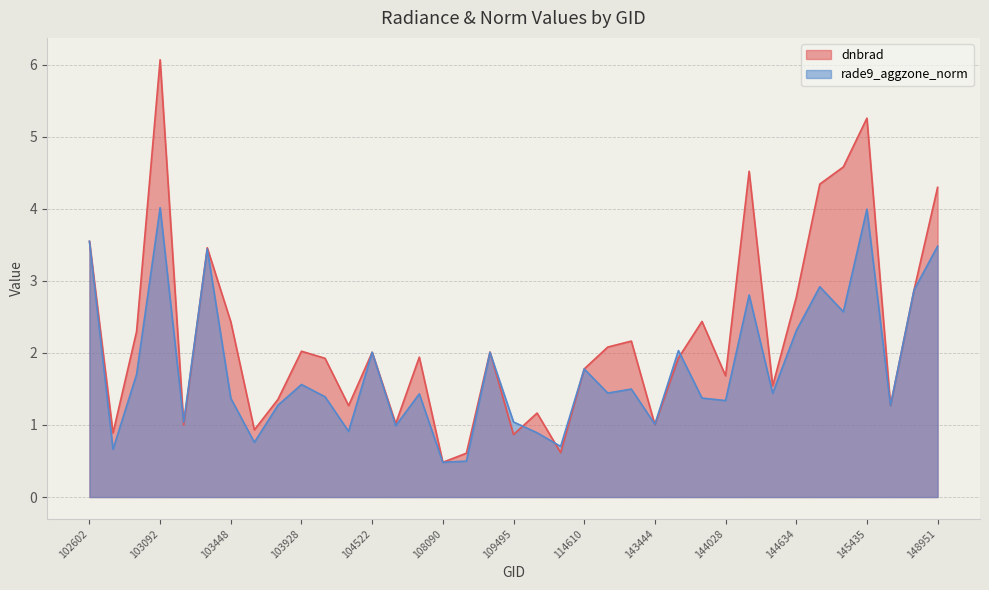

How many values in the dnbrad series are below 1?

6